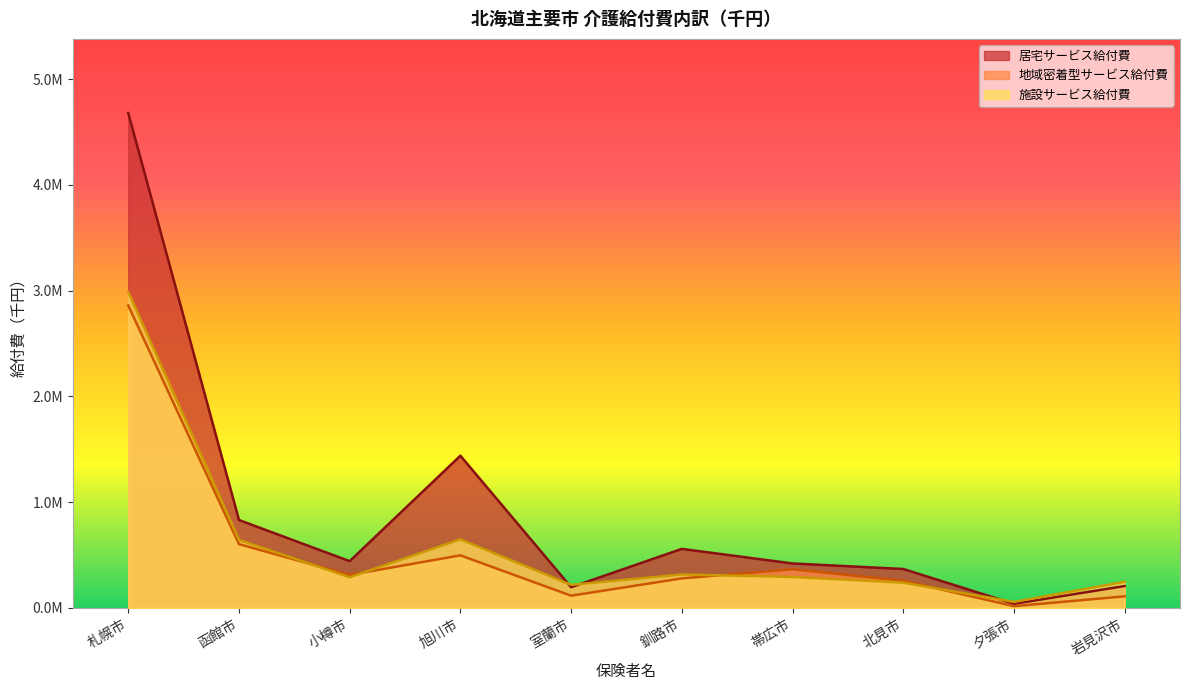

At which label does 施設サービス給付費 first exceed 292032?

札幌市